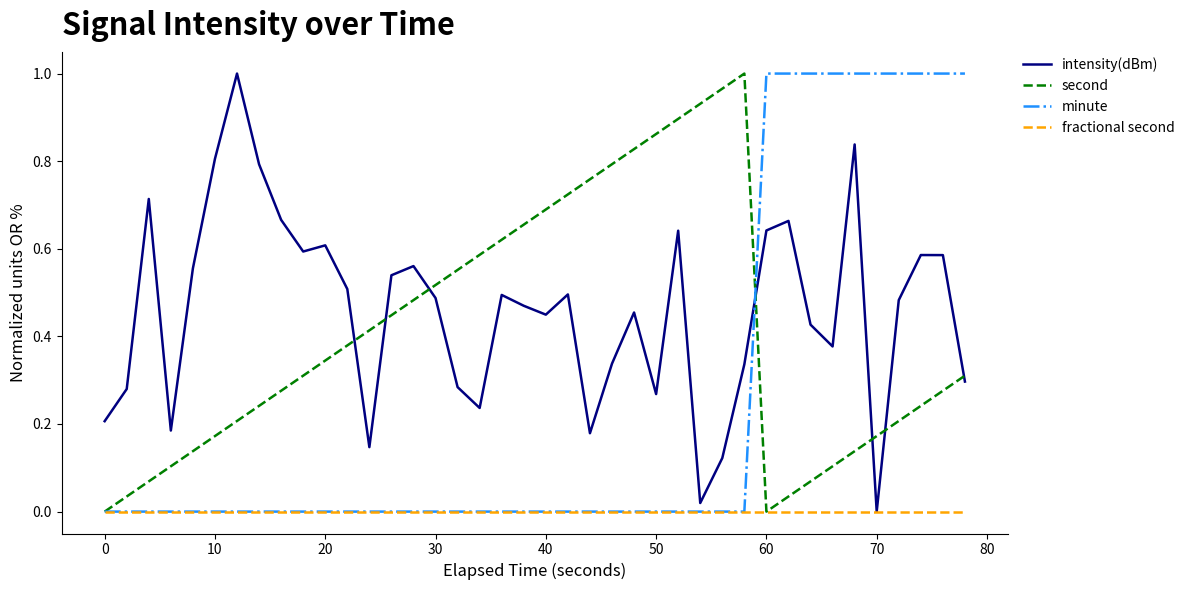

Which series has the largest total across all categories?

intensity(dBm)